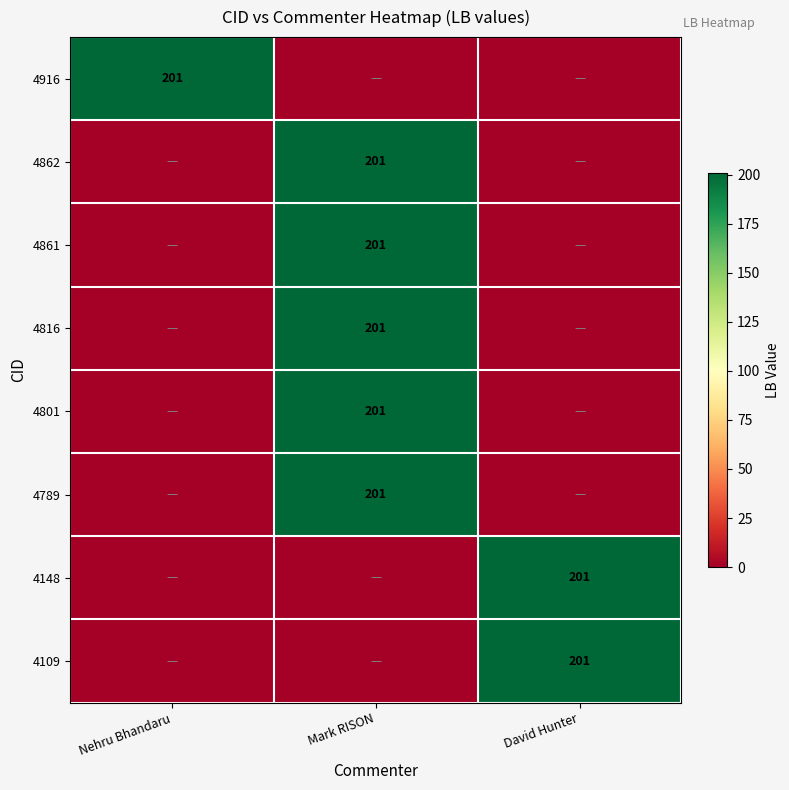

The value of 4816 at Mark RISON is 314. True or false?

False